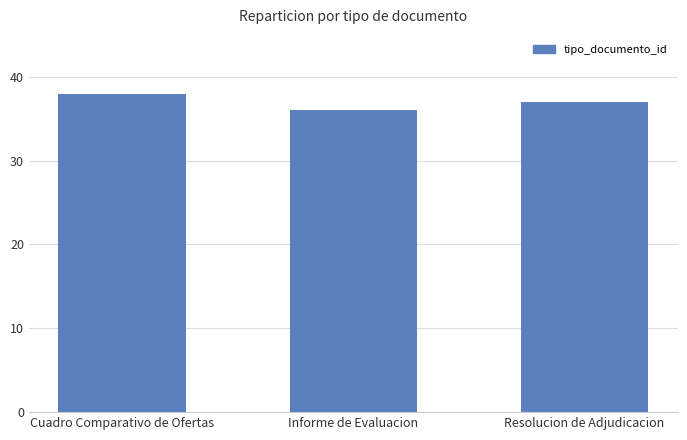

Which label corresponds to the smallest value in the chart?

Informe de Evaluacion